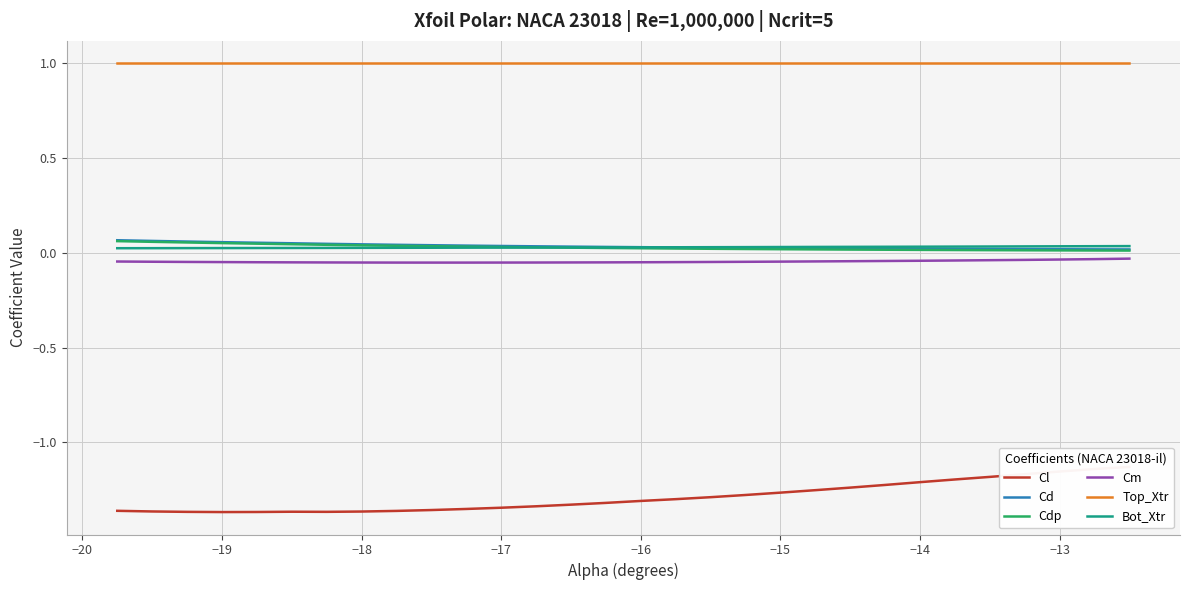

True or false: Cd and Top_Xtr intersect in this chart.

False